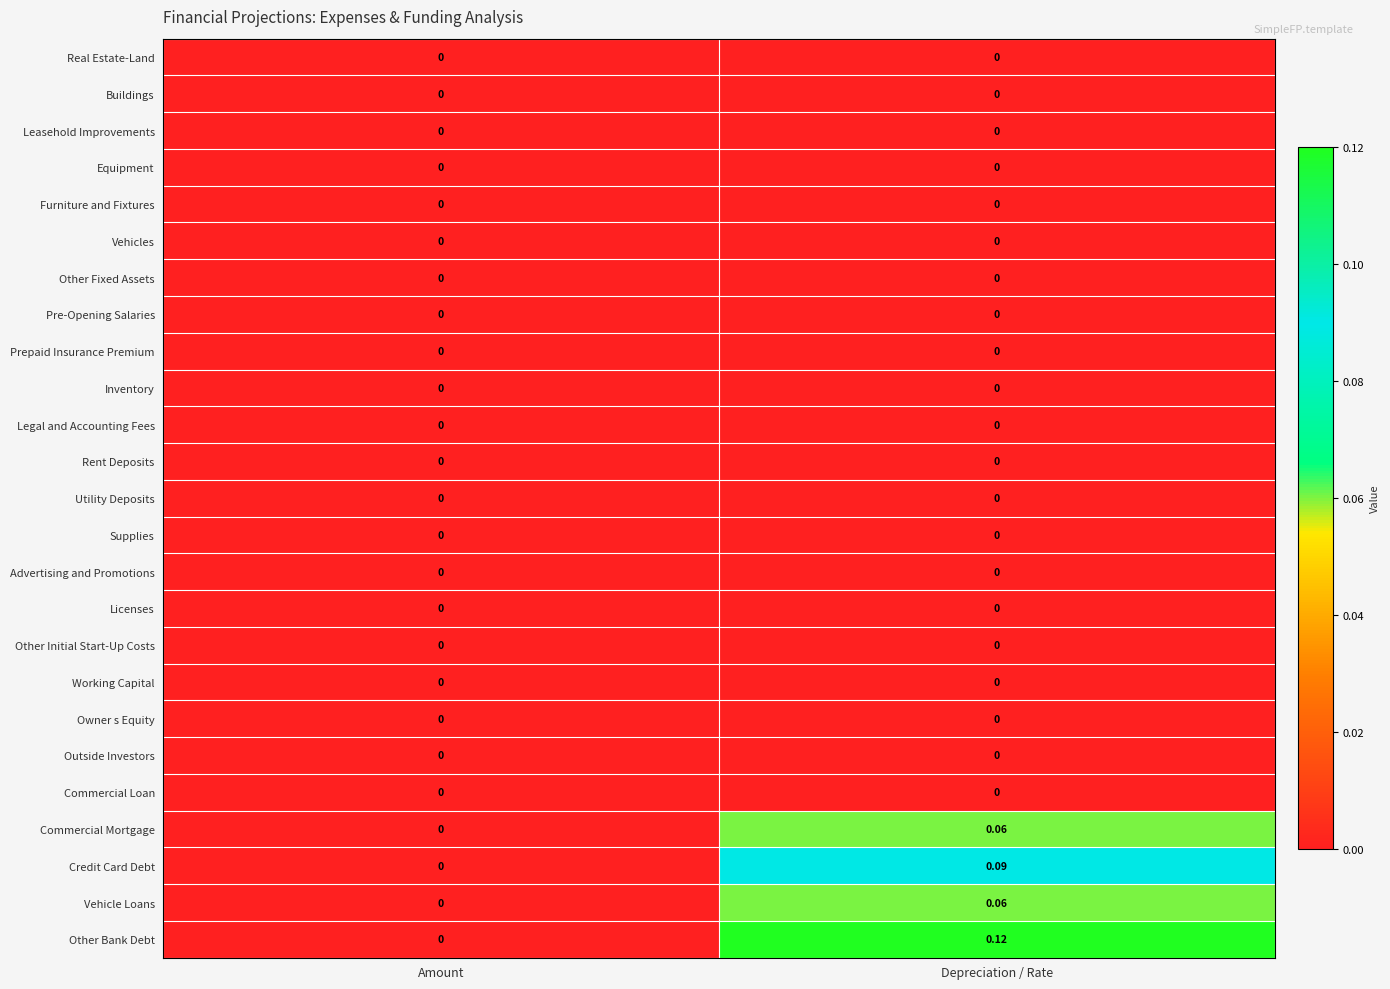

Which category has the highest value in the Other Bank Debt series?

Depreciation / Rate